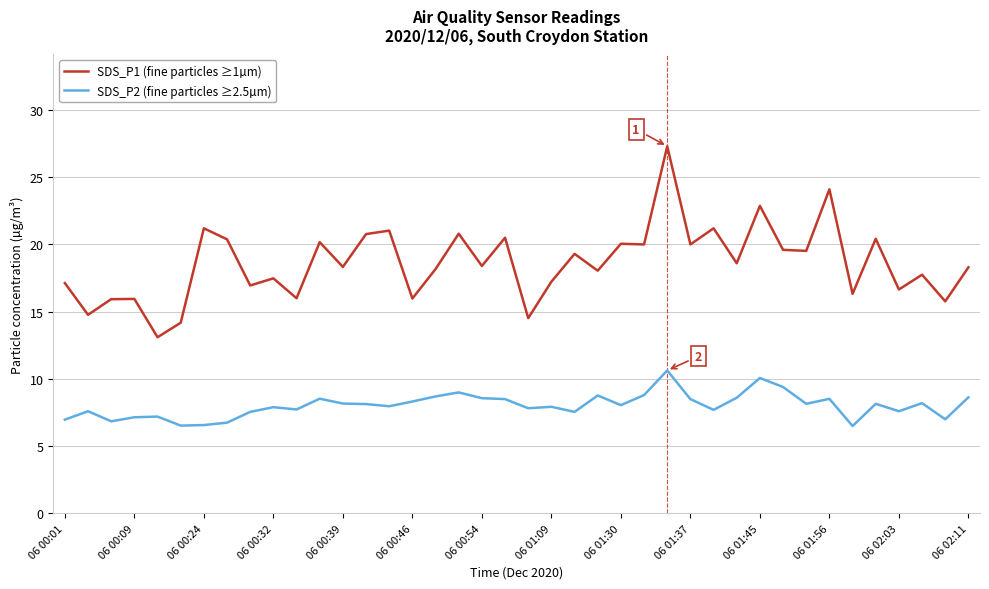

Which series has the largest total across all categories?

SDS_P1 (fine particles ≥1µm)